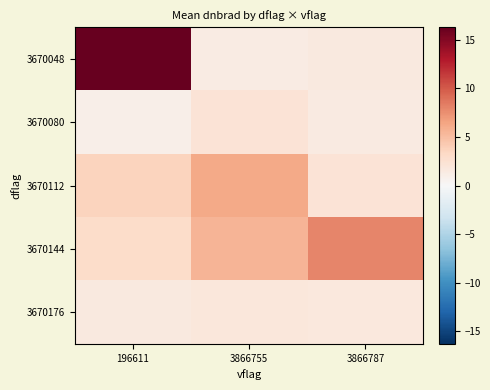

Rank the series by their maximum value, from highest to lowest.

3670048, 3670144, 3670112, 3670080, 3670176